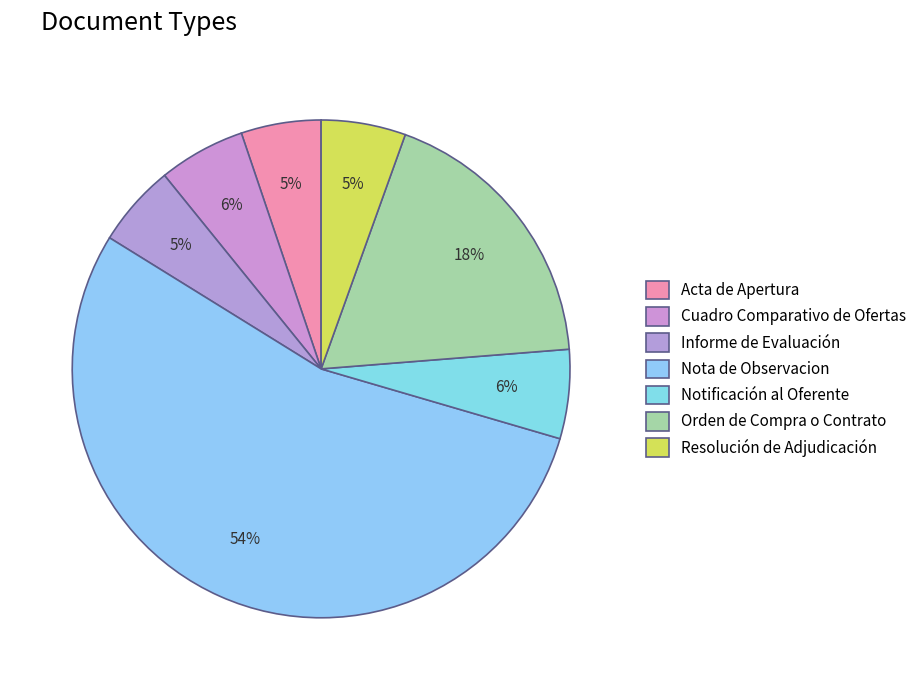

What is the majority slice?

Nota de Observacion